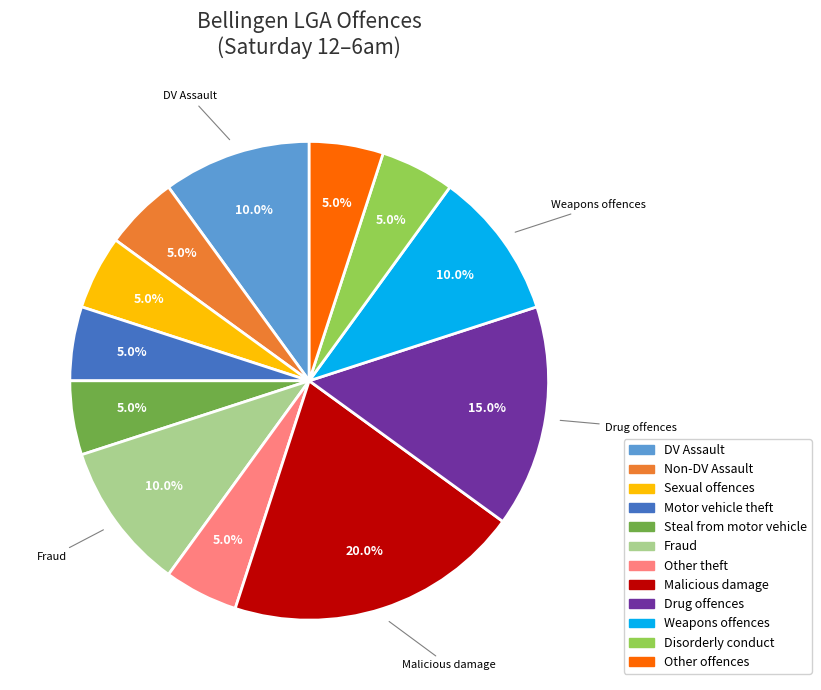

Which category has the biggest portion of the pie?

Malicious damage